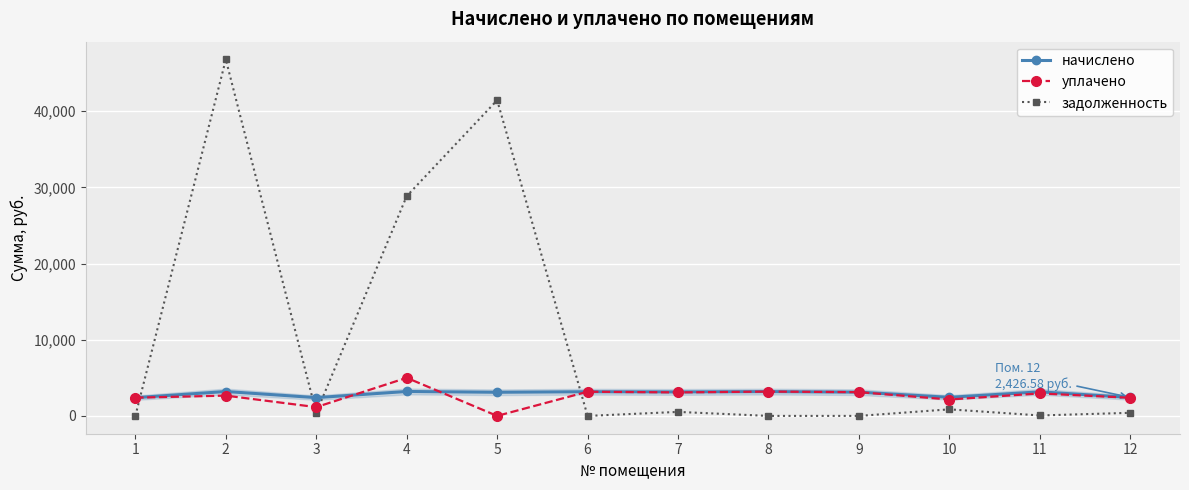

The value of начислено at 10 is 2438.5. True or false?

True